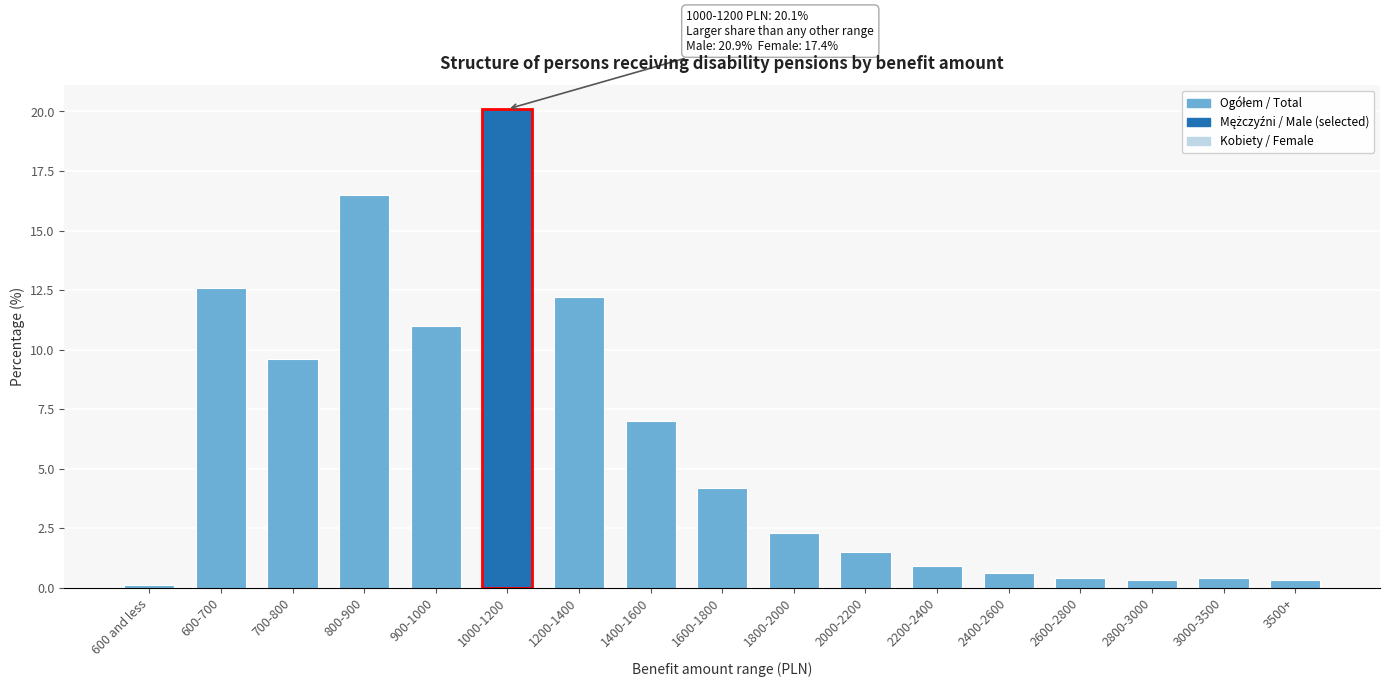

Reading left to right, list all the values displayed in this chart.

0.1	12.6	9.6	16.5	11.0	20.1	12.2	7.0	4.2	2.3	1.5	0.9	0.6	0.4	0.3	0.4	0.3